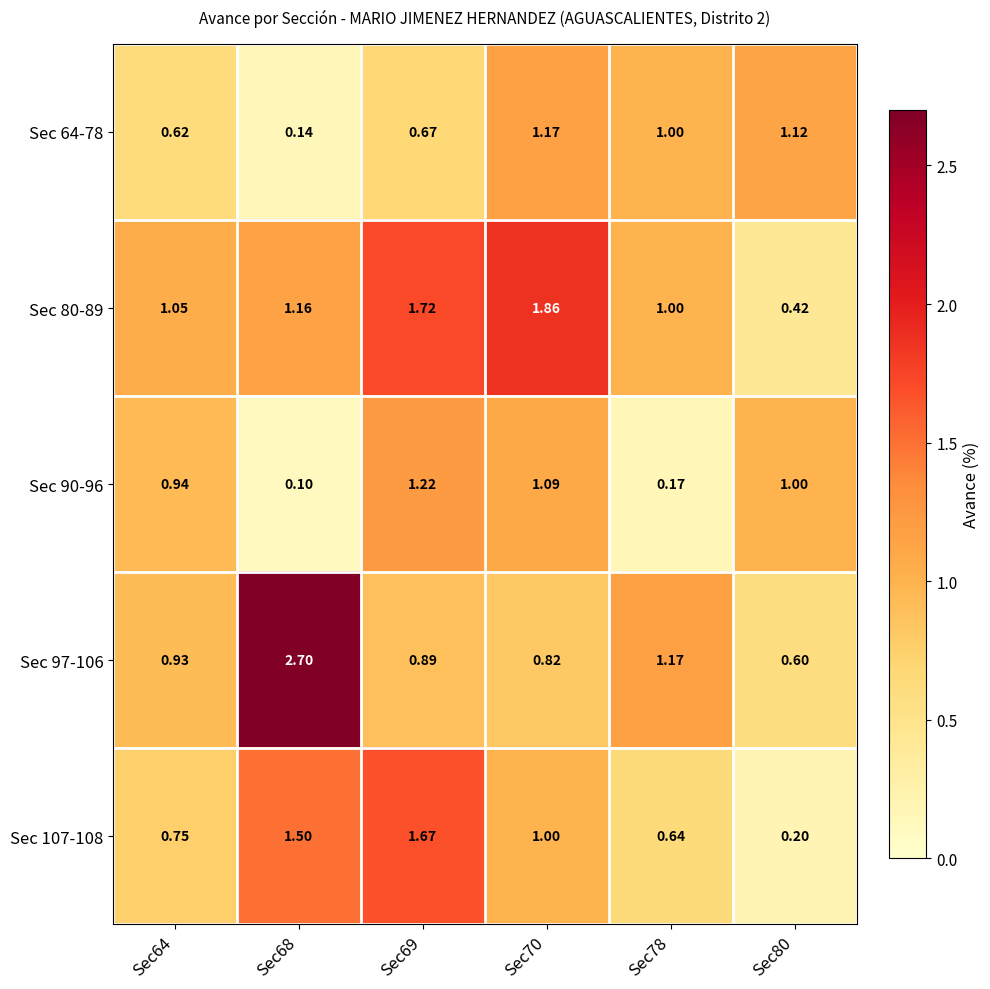

What is the spread (max minus min) of values at Sec70?

1.0